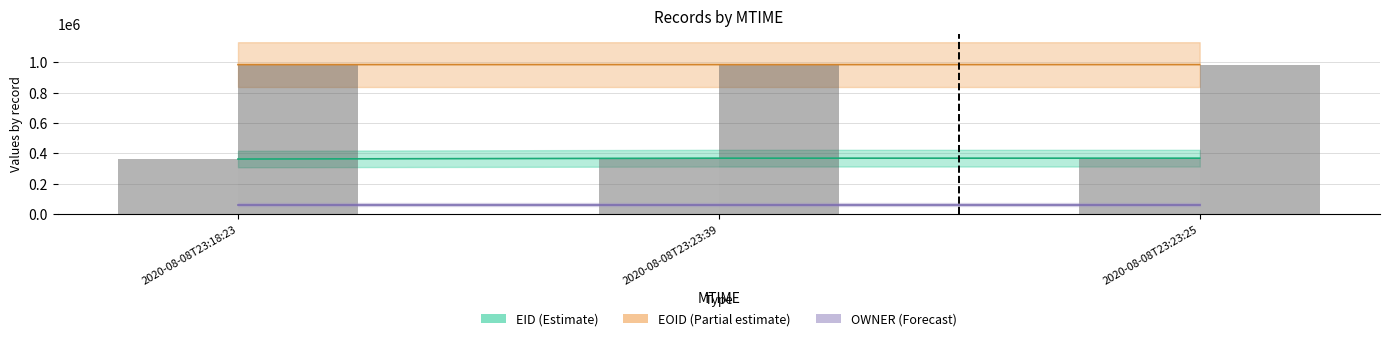

What is the value of the EID bar bar at the 1st from the left?

362133